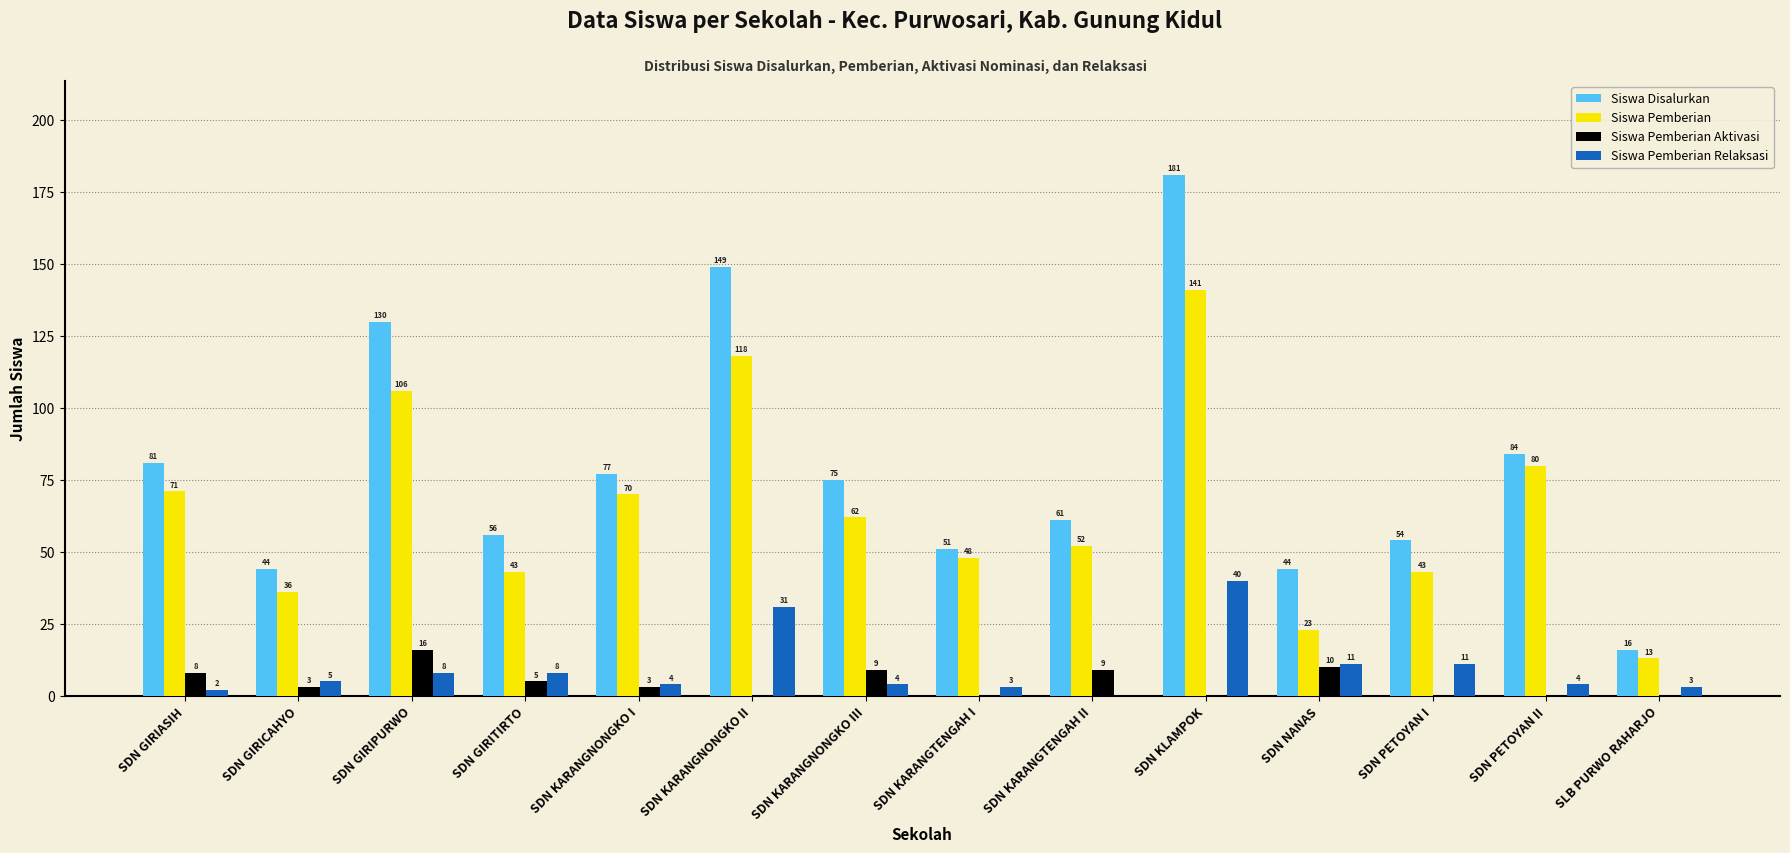

Which series changed the most between SDN GIRIPURWO and SDN GIRITIRTO?

Siswa Disalurkan